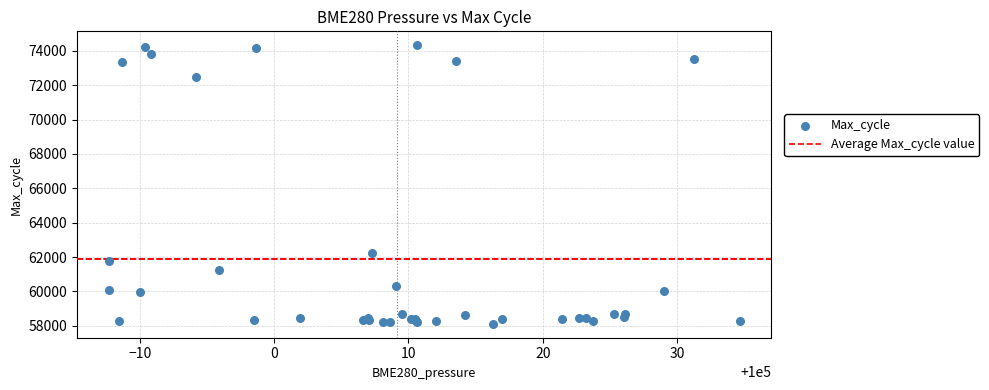

What Y value in the scatter plot is closest to 66219?

62237